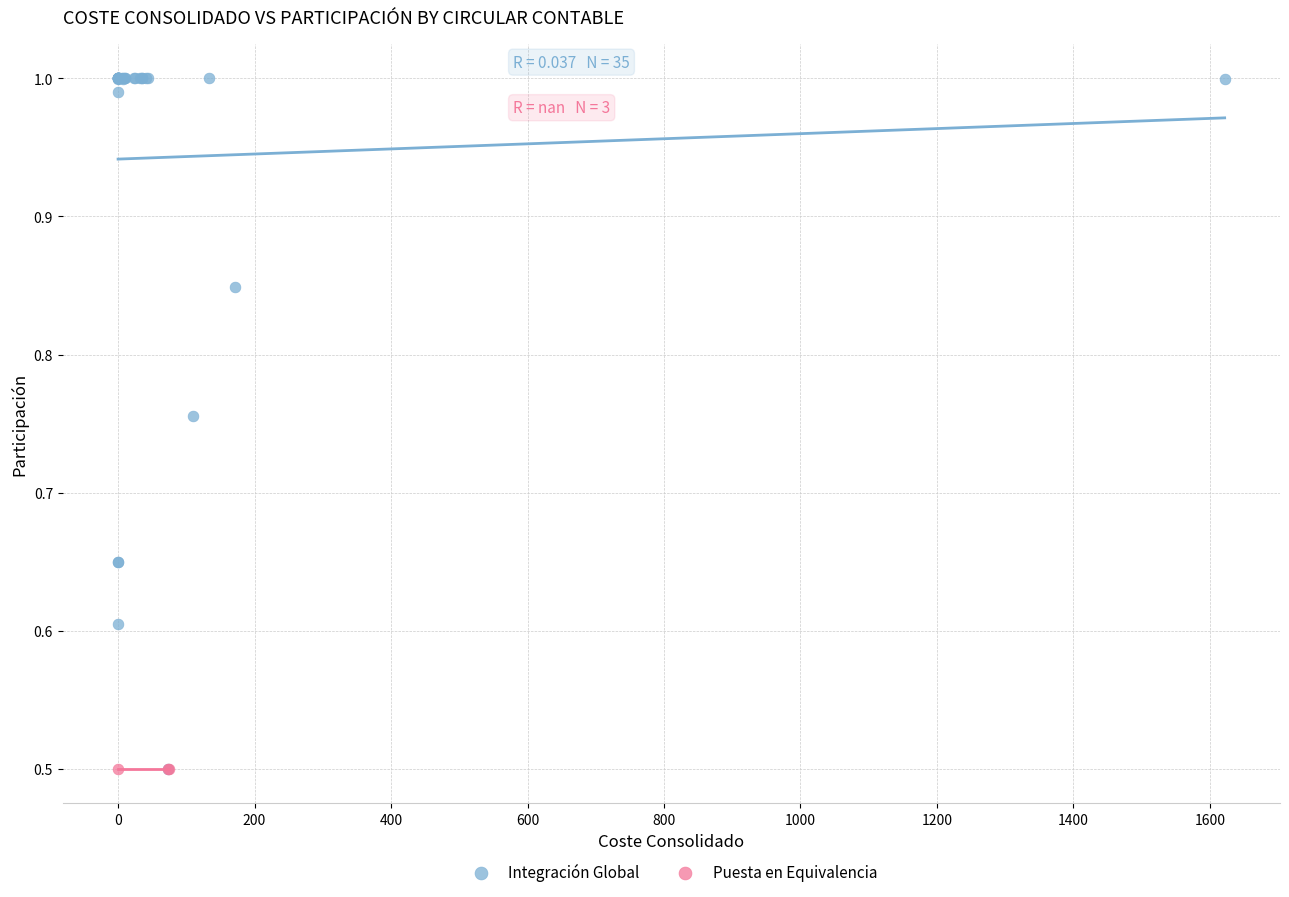

Which series contains the highest Y value?

Integración Global